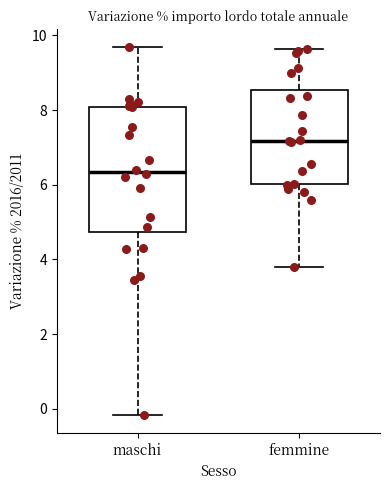

Comparing the boxes themselves (not the whiskers), which one is the tallest?

maschi